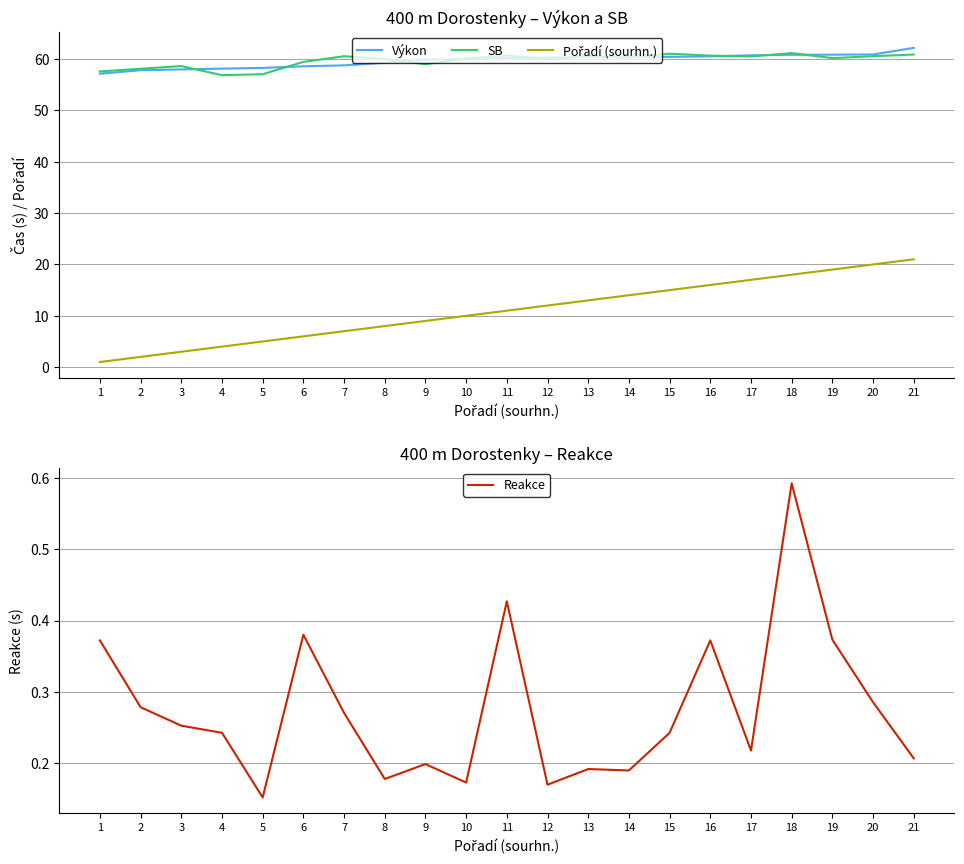

Which series has the widest spread of values?

Pořadí (sourhn.)